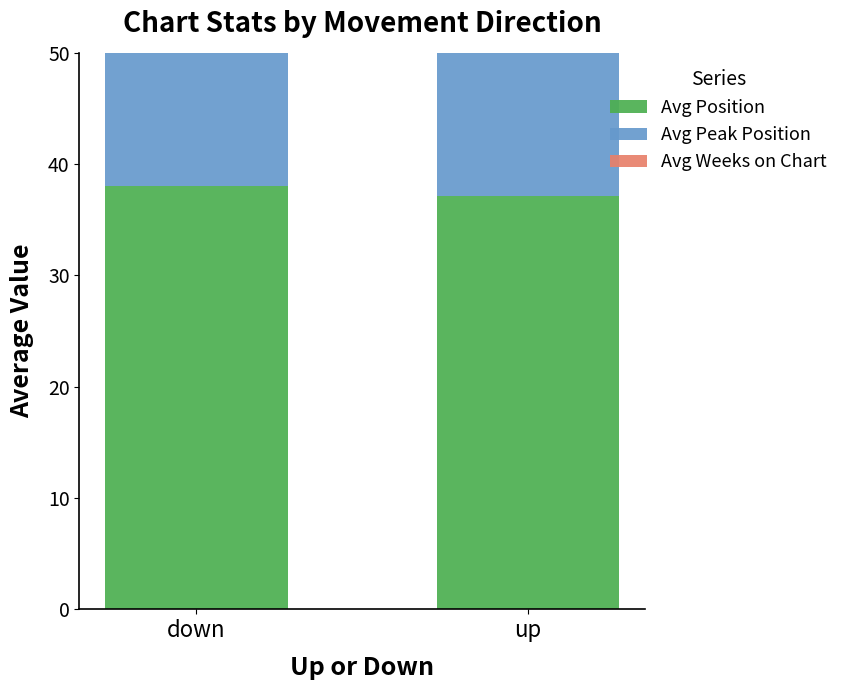

Reading left to right, list all the values displayed in this chart.

Avg Position: 38.1	37.2
Avg Peak Position: 14.9	13.8
Avg Weeks on Chart: 13.7	14.4